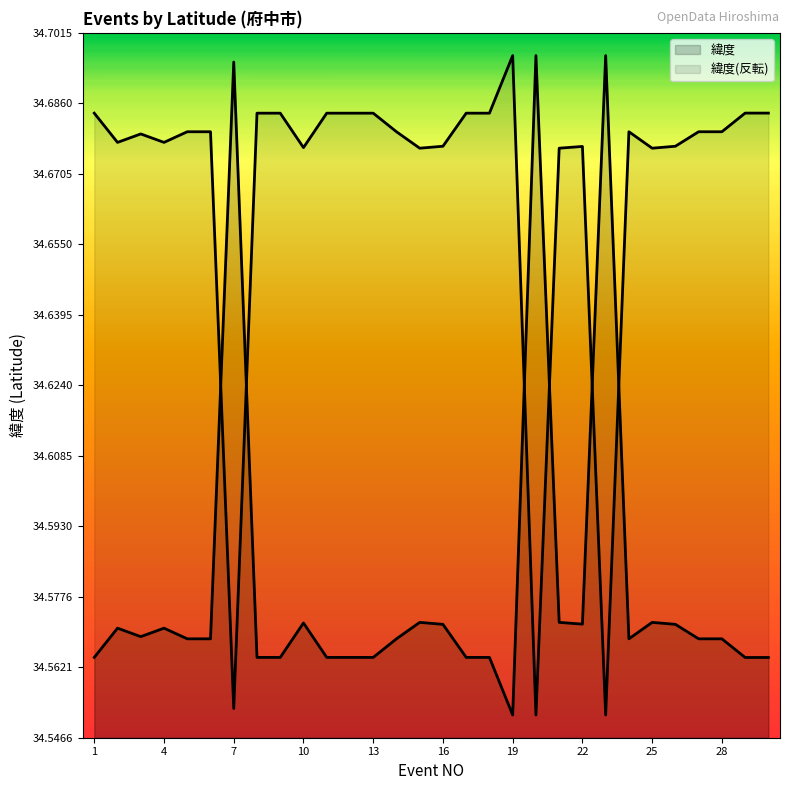

The value at 9 is 21.0. True or false?

False